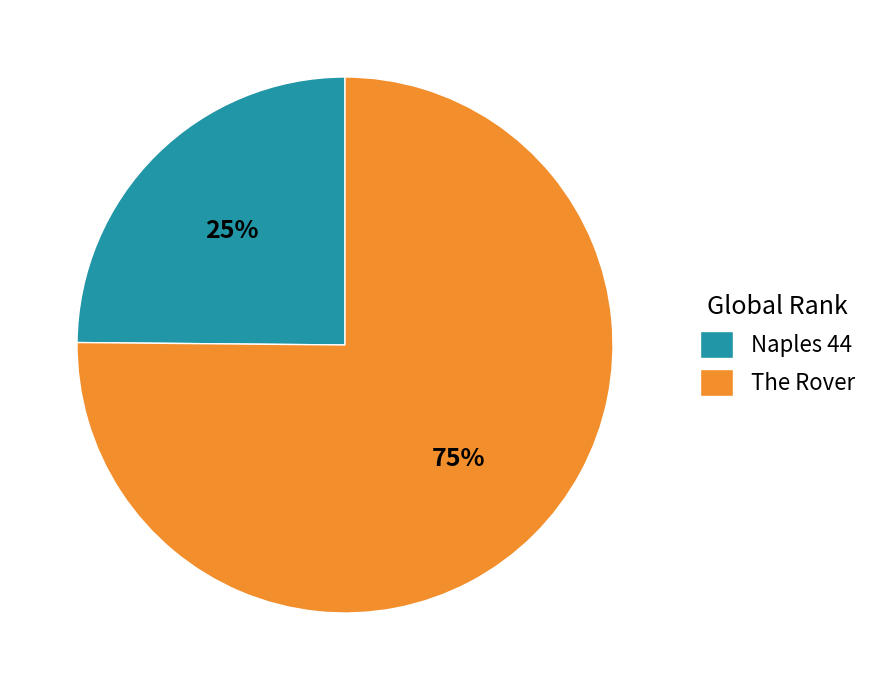

True or false: Naples 44 accounts for 39% of the total.

False